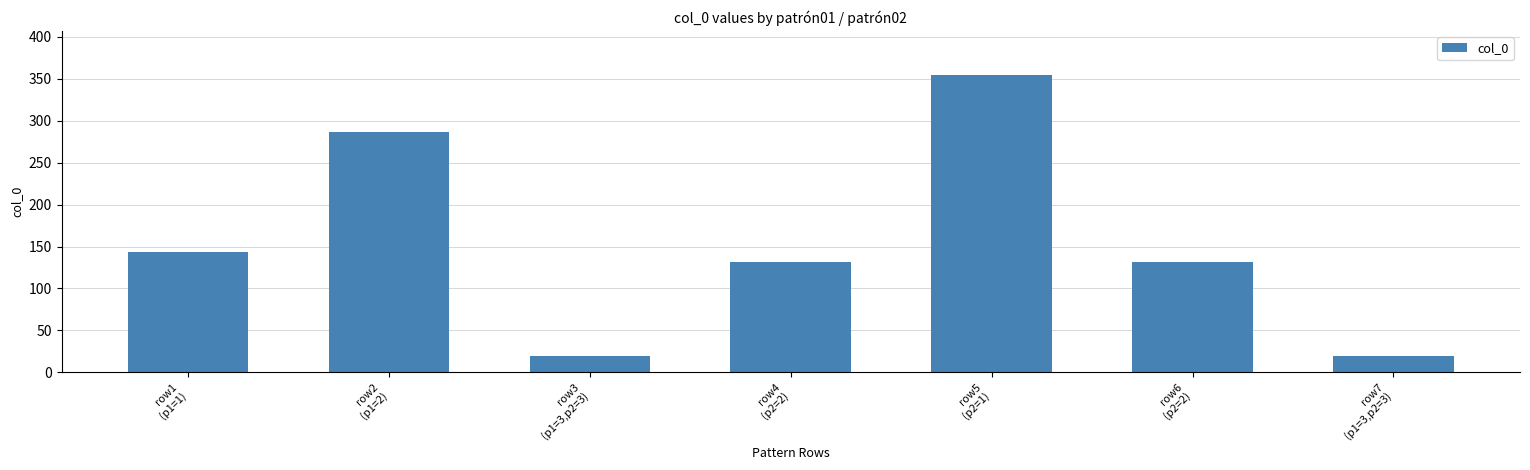

Is it true that the value at row1
(p1=1) is 220?

False